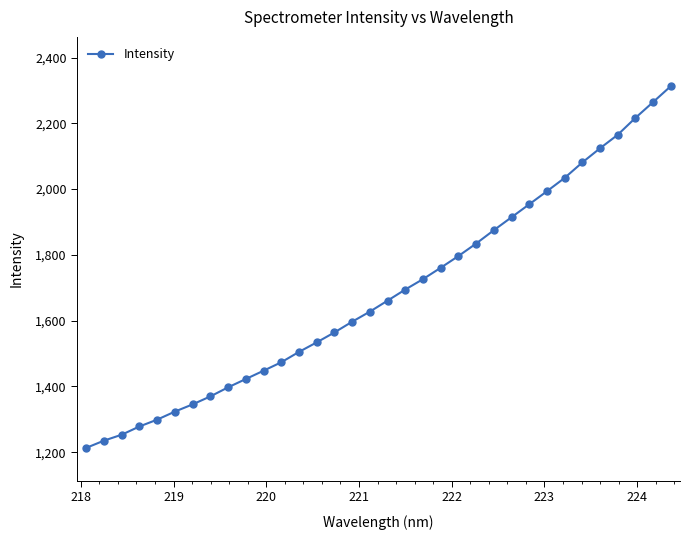

What is the minimum value shown in the chart?

1213.4